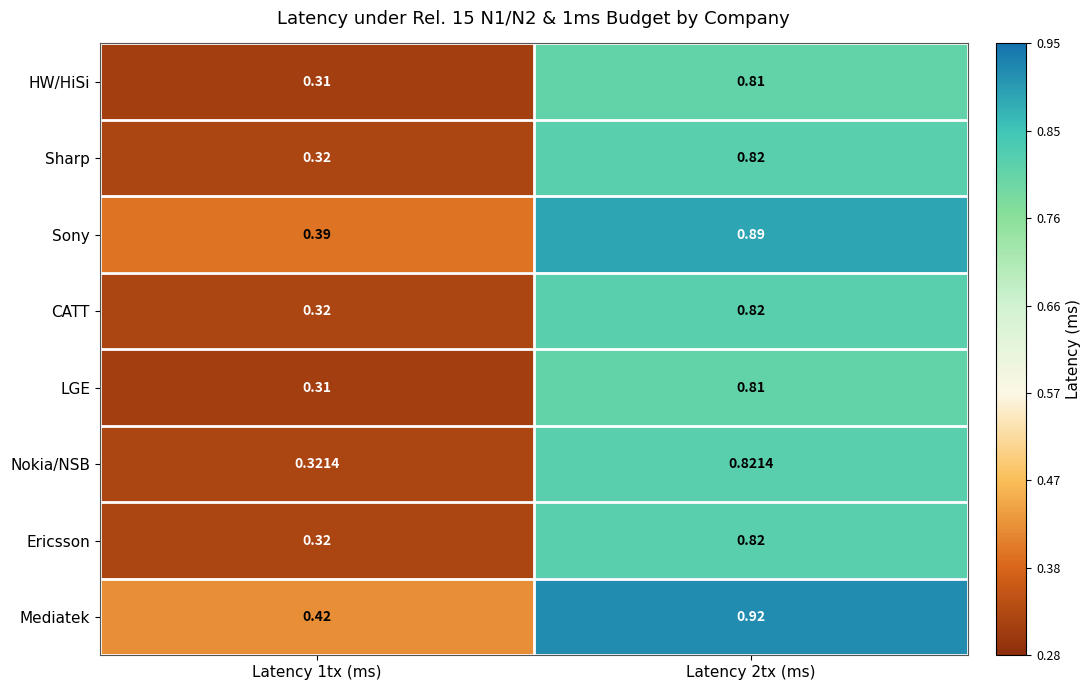

Which series has the largest total across all categories?

Mediatek